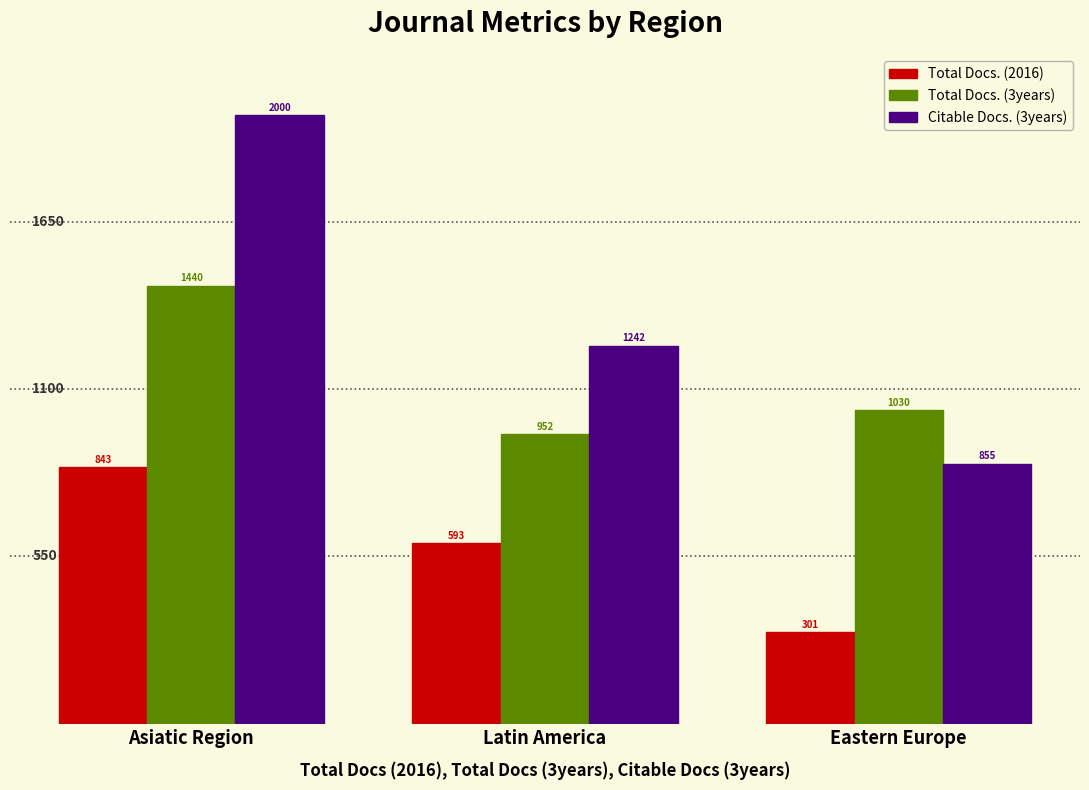

What are all the series names shown in the legend?

Total Docs. (2016), Total Docs. (3years), Citable Docs. (3years)